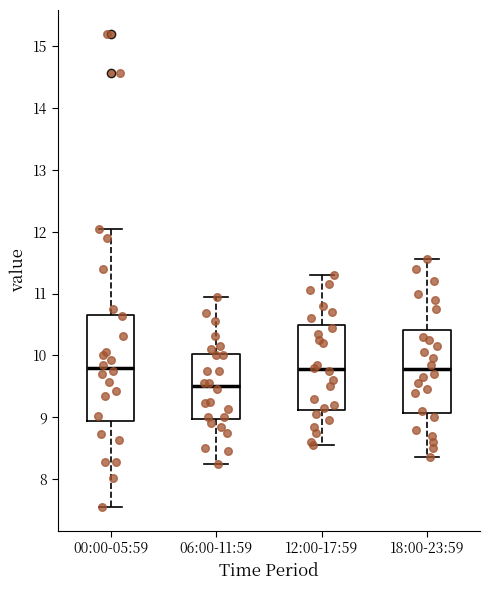

Which box is the tallest, from its lower edge to its upper edge?

00:00-05:59